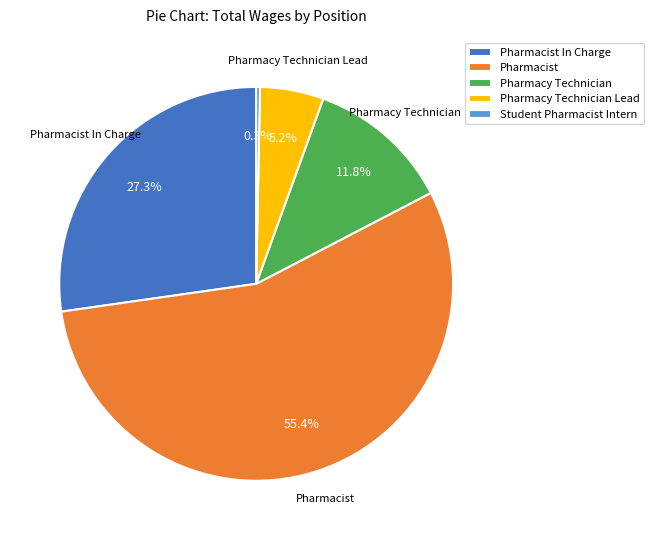

To the nearest percent, what portion does Pharmacist represent?

55%